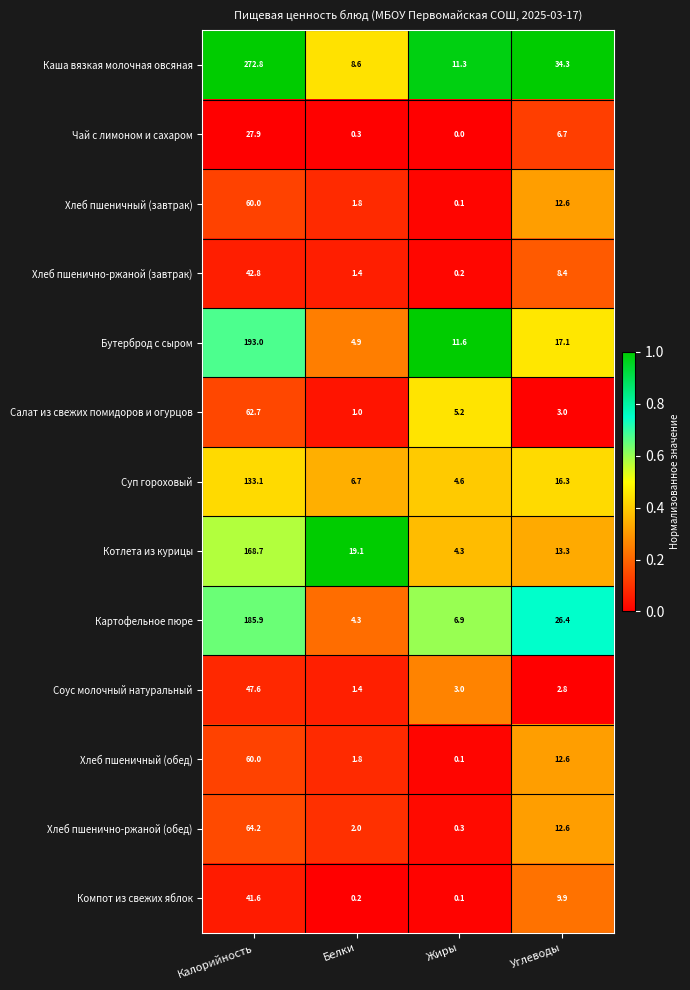

Which series changed the most between Калорийность and Жиры?

Каша вязкая молочная овсяная